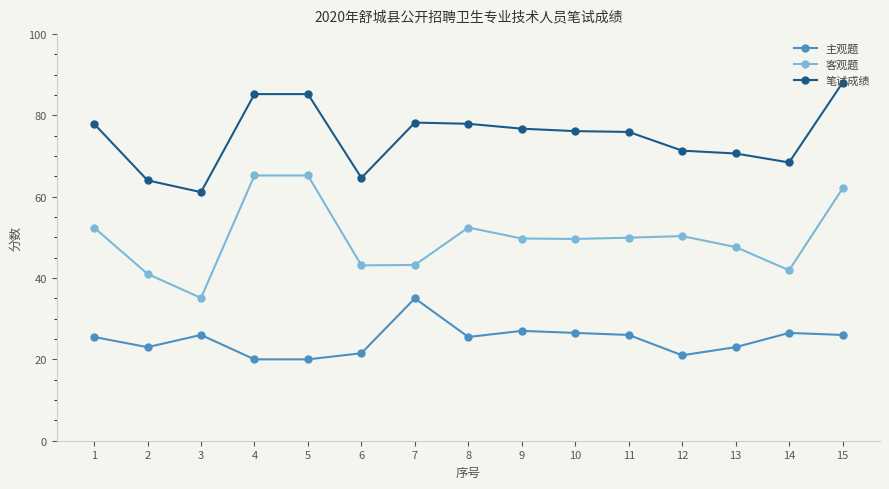

Rank the series by their average value, from lowest to highest.

主观题, 客观题, 笔试成绩